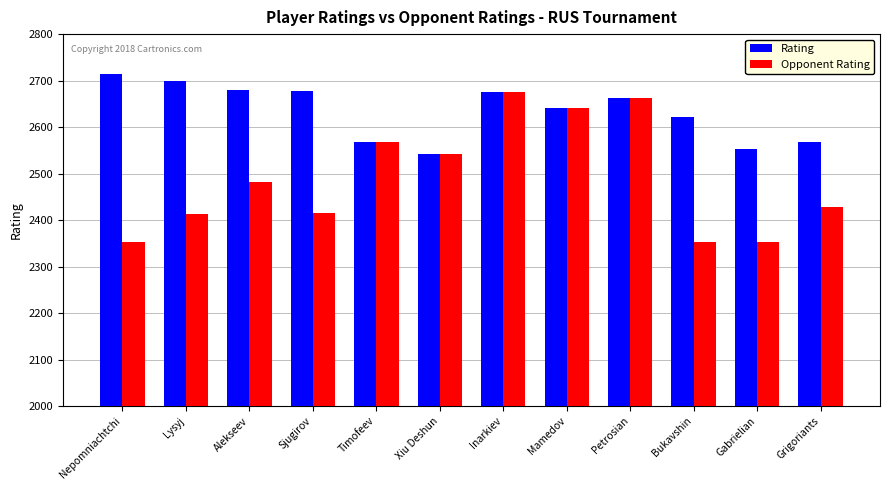

What position from the left is Grigoriants?

12